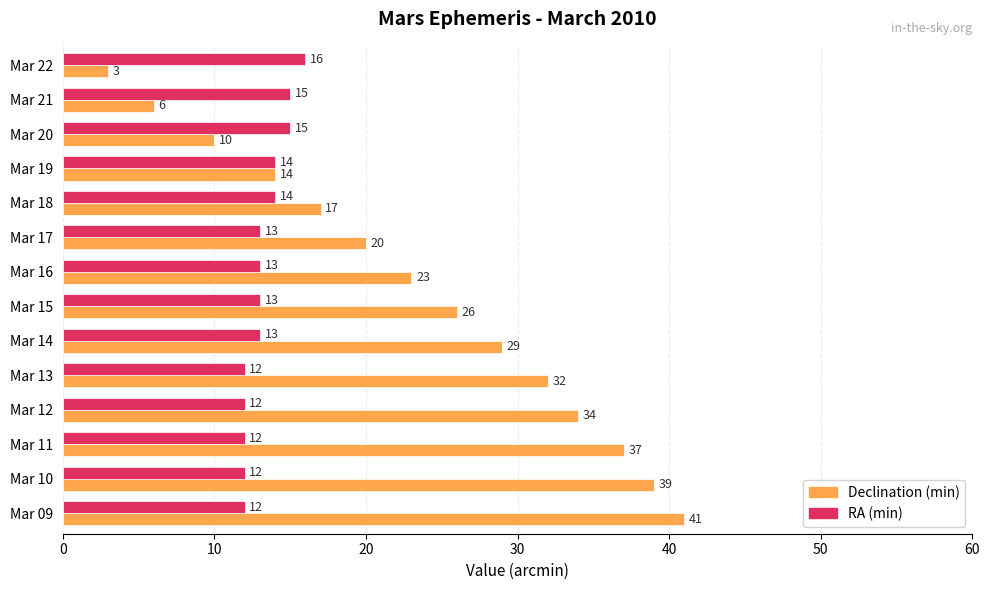

Which category has the highest value in the RA (min) series?

Mar 22